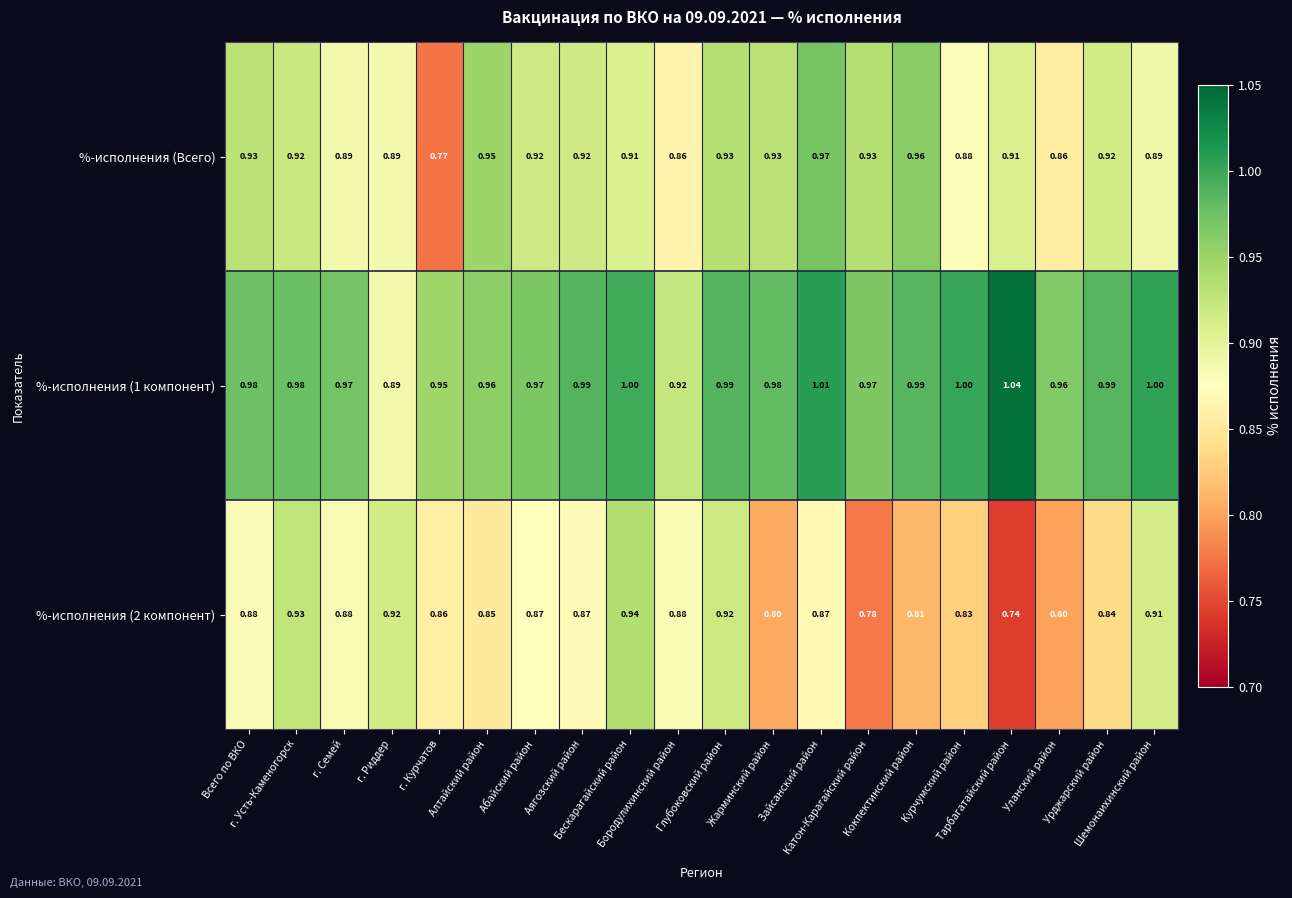

Reading left to right, list all the values displayed in this chart.

%-исполнения (Всего): Всего по ВКО=0.9	г. Усть-Каменогорск=0.9	г. Семей=0.9	г. Риддер=0.9	г. Курчатов=0.8	Алтайский район=0.9	Абайский район=0.9	Аягозский район=0.9	Бескарагайский район=0.9	Бородулихинский район=0.9	Глубоковский район=0.9	Жарминский район=0.9	Зайсанский район=1.0	Катон-Карагайский район=0.9	Кокпектинский район=1.0	Курчумский район=0.9	Тарбагатайский район=0.9	Уланский район=0.9	Урджарский район=0.9	Шемонаихинский район=0.9
%-исполнения (1 компонент): Всего по ВКО=1.0	г. Усть-Каменогорск=1.0	г. Семей=1.0	г. Риддер=0.9	г. Курчатов=0.9	Алтайский район=1.0	Абайский район=1.0	Аягозский район=1.0	Бескарагайский район=1.0	Бородулихинский район=0.9	Глубоковский район=1.0	Жарминский район=1.0	Зайсанский район=1.0	Катон-Карагайский район=1.0	Кокпектинский район=1.0	Курчумский район=1.0	Тарбагатайский район=1.0	Уланский район=1.0	Урджарский район=1.0	Шемонаихинский район=1.0
%-исполнения (2 компонент): Всего по ВКО=0.9	г. Усть-Каменогорск=0.9	г. Семей=0.9	г. Риддер=0.9	г. Курчатов=0.9	Алтайский район=0.8	Абайский район=0.9	Аягозский район=0.9	Бескарагайский район=0.9	Бородулихинский район=0.9	Глубоковский район=0.9	Жарминский район=0.8	Зайсанский район=0.9	Катон-Карагайский район=0.8	Кокпектинский район=0.8	Курчумский район=0.8	Тарбагатайский район=0.7	Уланский район=0.8	Урджарский район=0.8	Шемонаихинский район=0.9